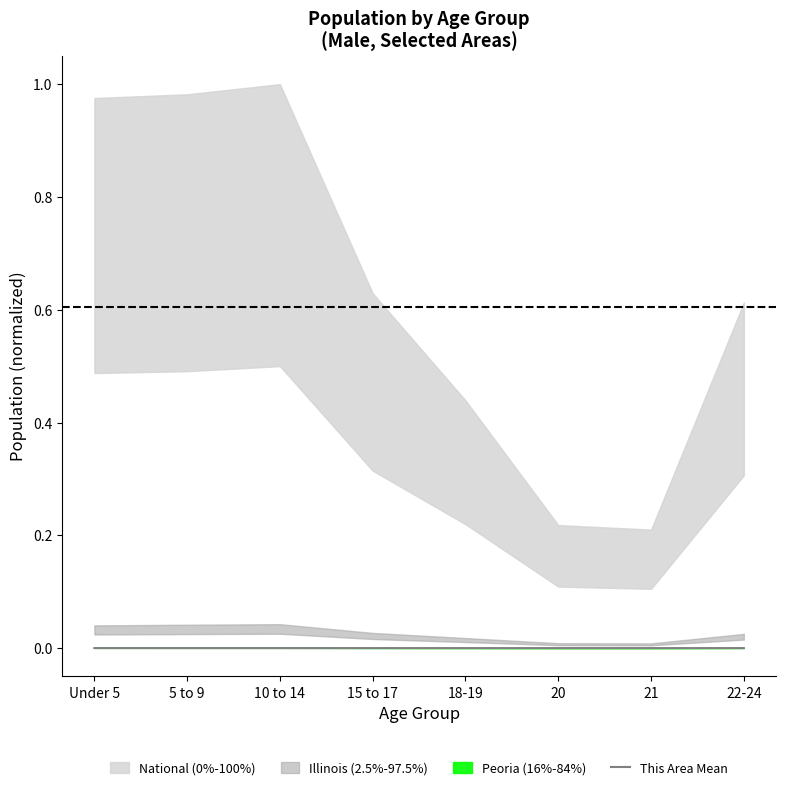

How many lines are shown in the chart?

1